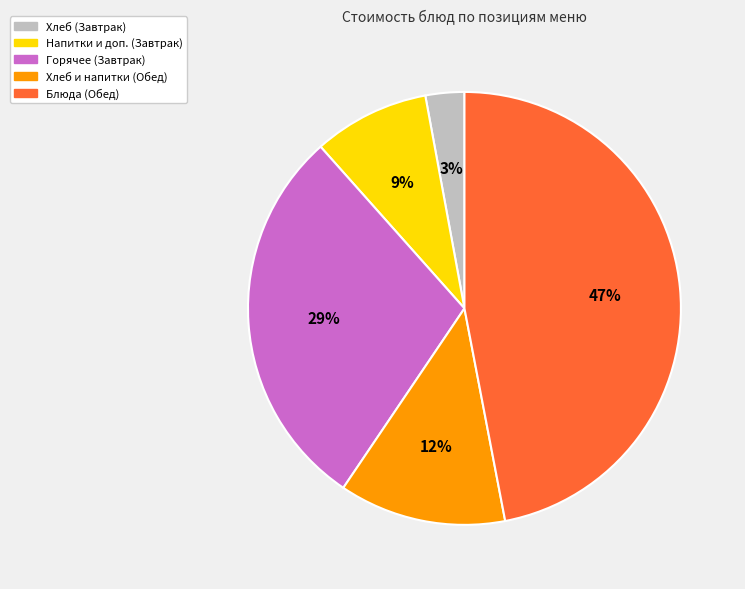

Is there a majority slice in this chart?

No